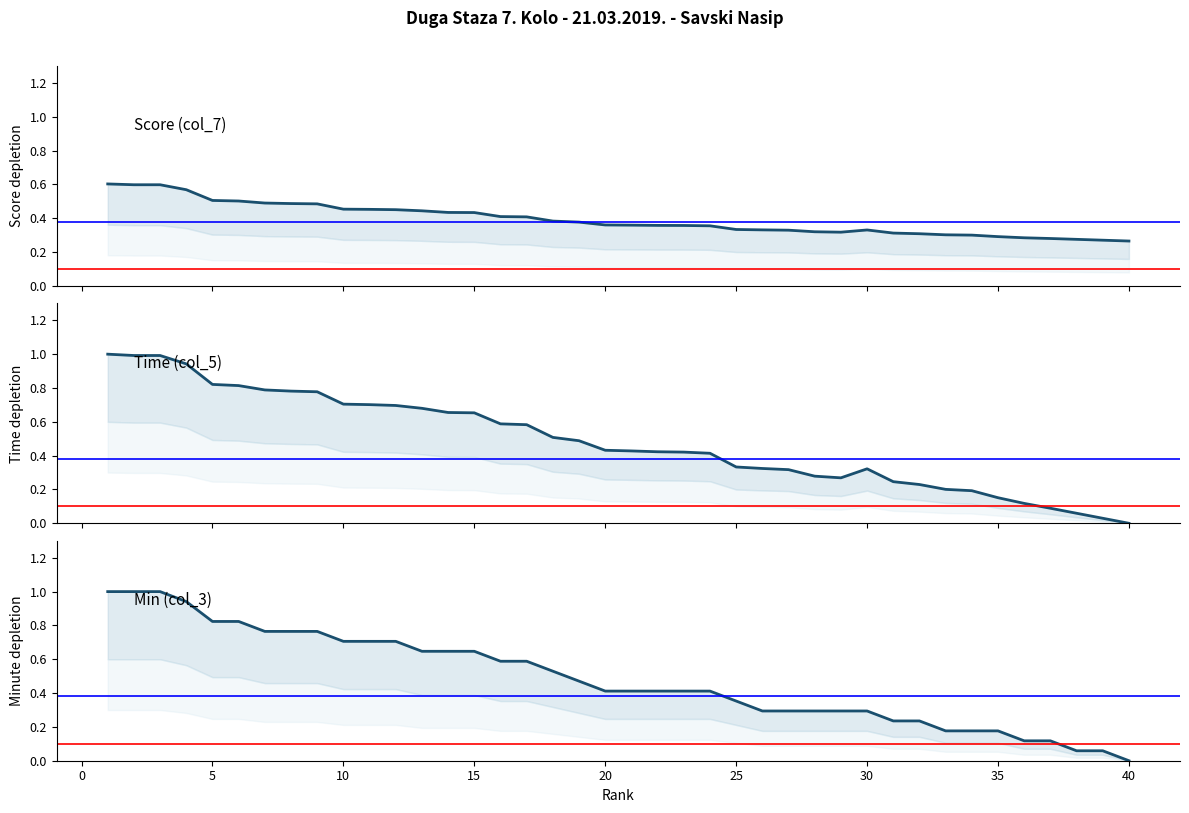

Reading right to left, extract all data points from this chart.

Score trend: 0.3	0.3	0.3	0.3	0.3	0.3	0.3	0.3	0.3	0.3	0.3	0.3	0.3	0.3	0.3	0.3	0.4	0.4	0.4	0.4	0.4	0.4	0.4	0.4	0.4	0.4	0.4	0.4	0.5	0.5	0.5	0.5	0.5	0.5	0.5	0.5	0.6	0.6	0.6	0.6
Time trend: 0.0	0.0	0.1	0.1	0.1	0.2	0.2	0.2	0.2	0.2	0.3	0.3	0.3	0.3	0.3	0.3	0.4	0.4	0.4	0.4	0.4	0.5	0.5	0.6	0.6	0.7	0.7	0.7	0.7	0.7	0.7	0.8	0.8	0.8	0.8	0.8	0.9	1.0	1.0	1.0
Min trend: 0.0	0.1	0.1	0.1	0.1	0.2	0.2	0.2	0.2	0.2	0.3	0.3	0.3	0.3	0.3	0.4	0.4	0.4	0.4	0.4	0.4	0.5	0.5	0.6	0.6	0.6	0.6	0.6	0.7	0.7	0.7	0.8	0.8	0.8	0.8	0.8	0.9	1.0	1.0	1.0